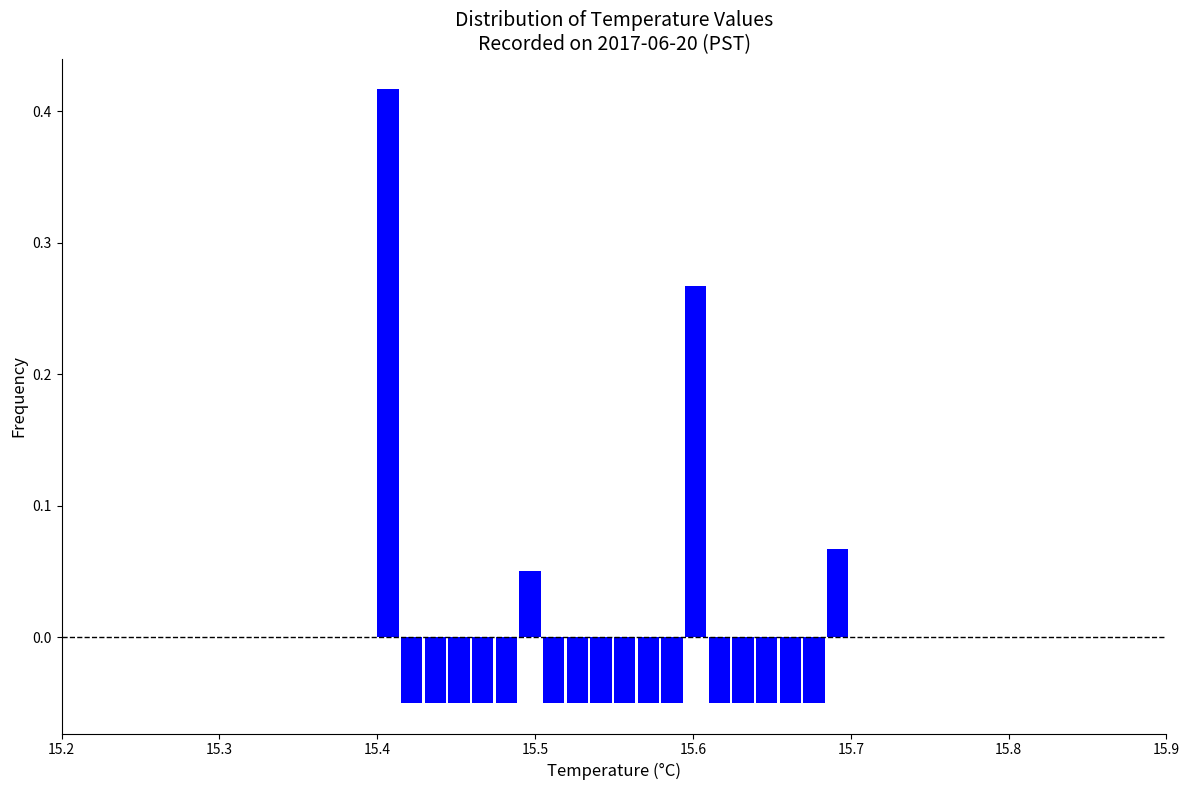

Read against the x-axis, roughly where is the centre of the tallest bar?

15.41